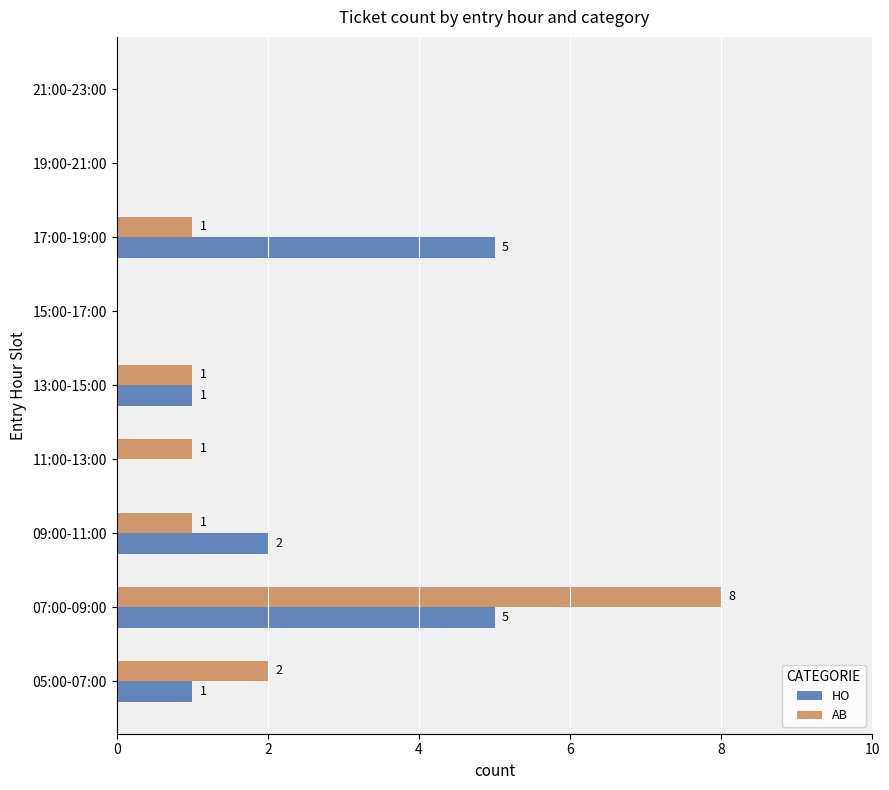

Which series has the widest spread of values?

AB